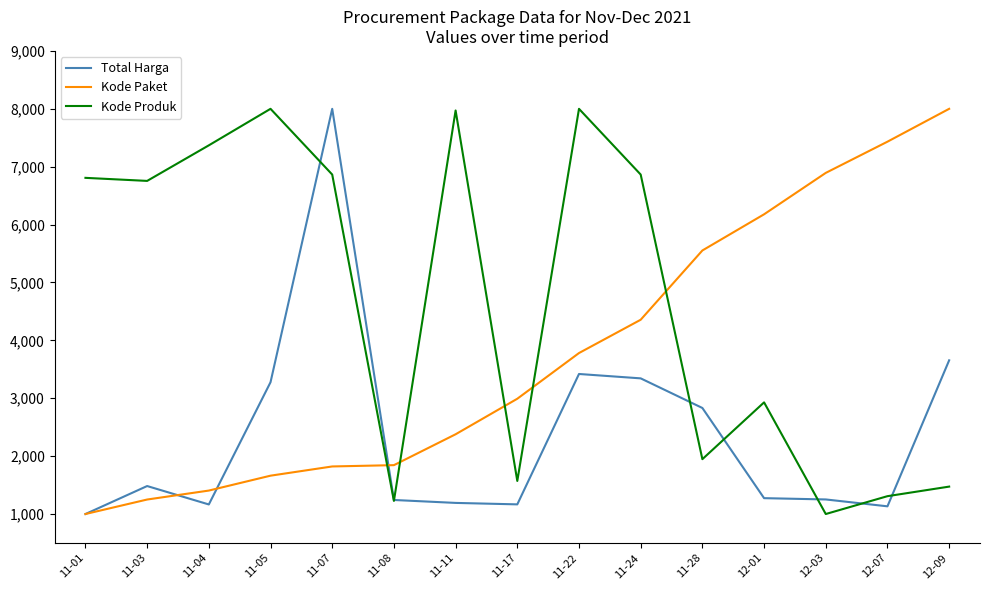

In Kode Produk, how many points are higher than both neighbors (excluding endpoints)?

4